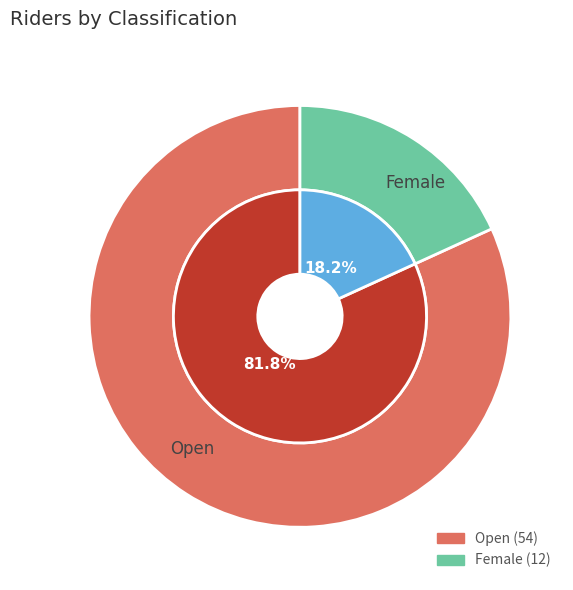

How many segments does this pie chart have?

2